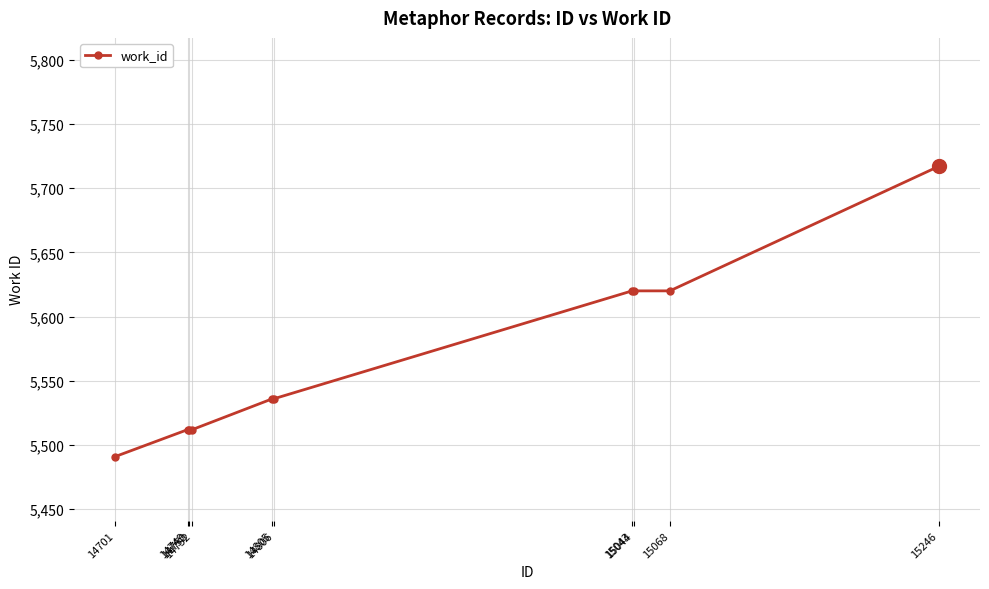

What is the sum of the values at 15044 and 14701?

11111